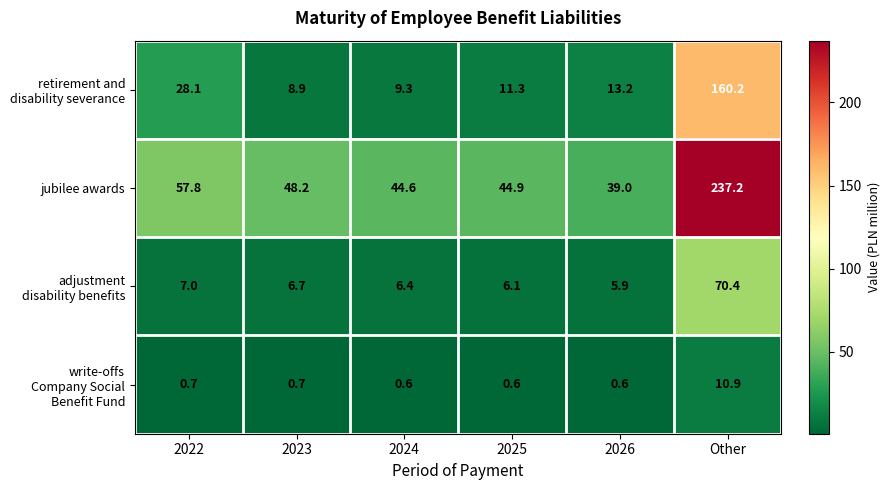

List the labels in order of jubilee awards value, smallest first.

2026, 2024, 2025, 2023, 2022, Other